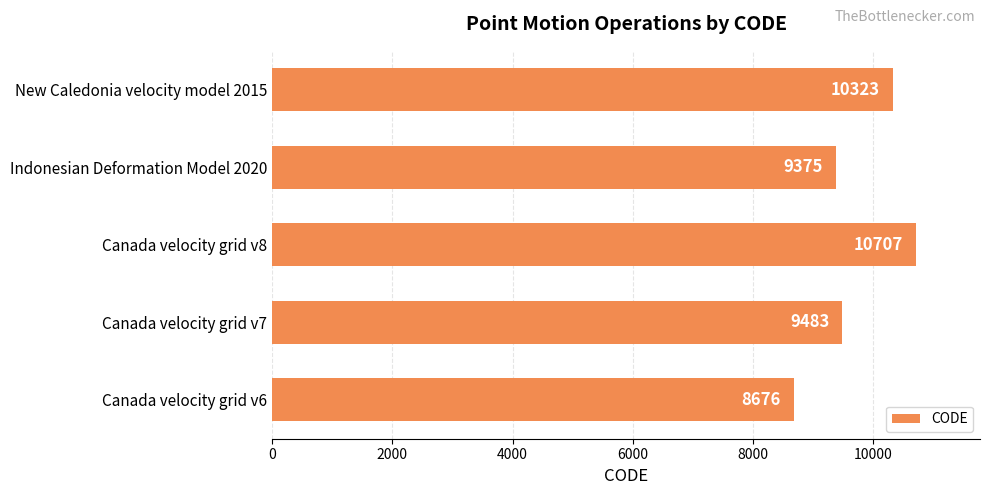

What is the change in value from Canada velocity grid v7 to New Caledonia velocity model 2015?

+840